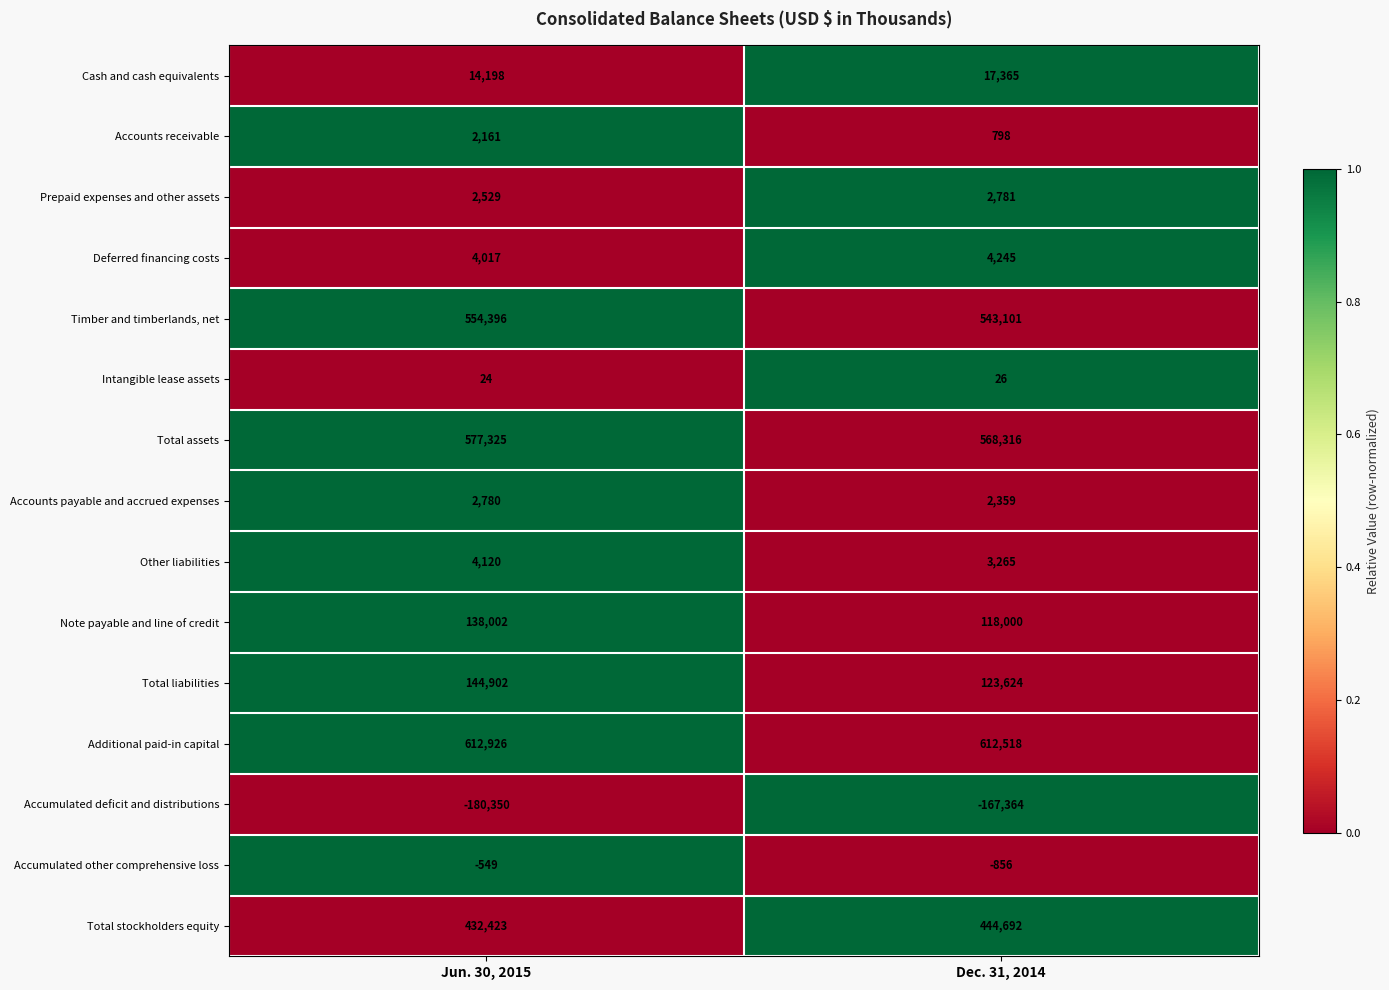

How many data points in Cash and cash equivalents are less than 17365?

1